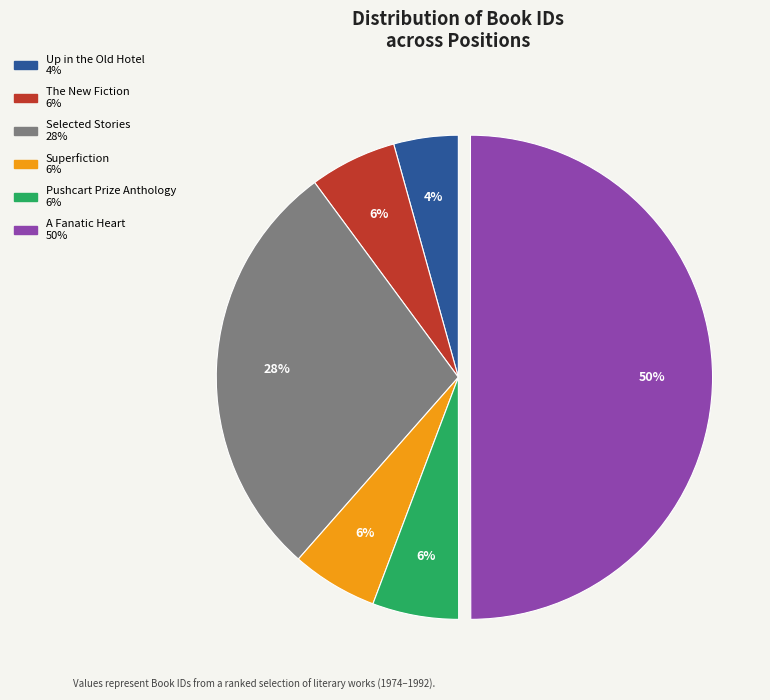

Which slice is the smallest?

Up in the Old Hotel